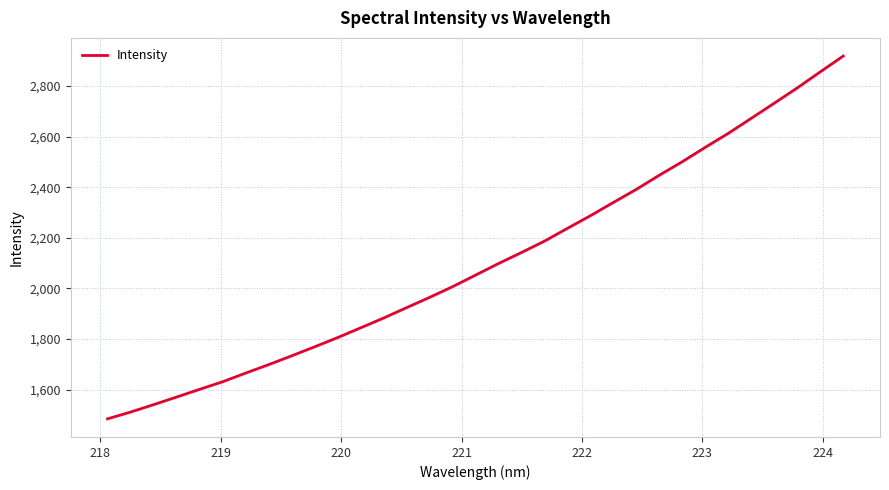

How many lines are shown in the chart?

1